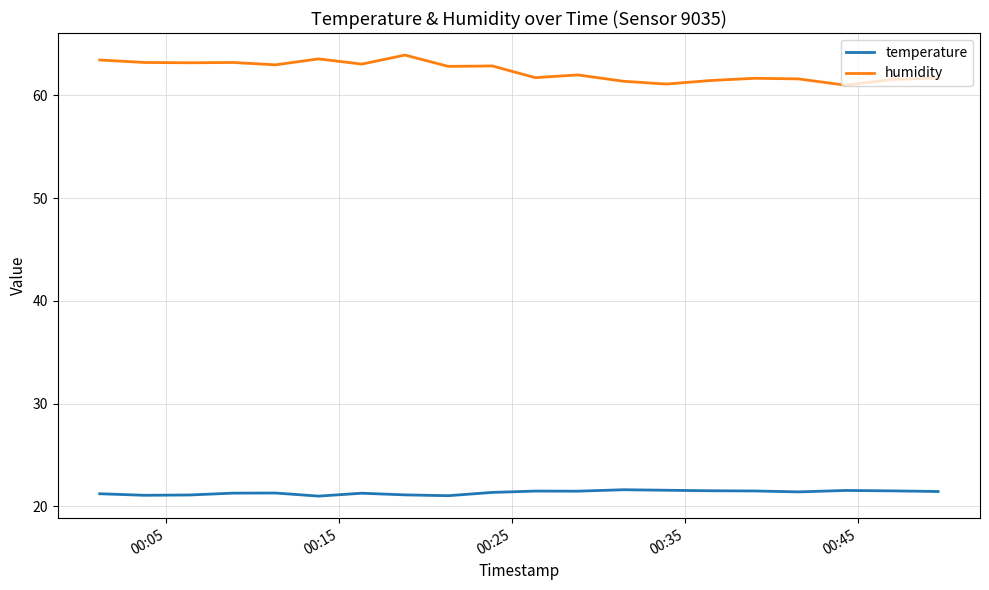

What is the maximum value for temperature?

21.6